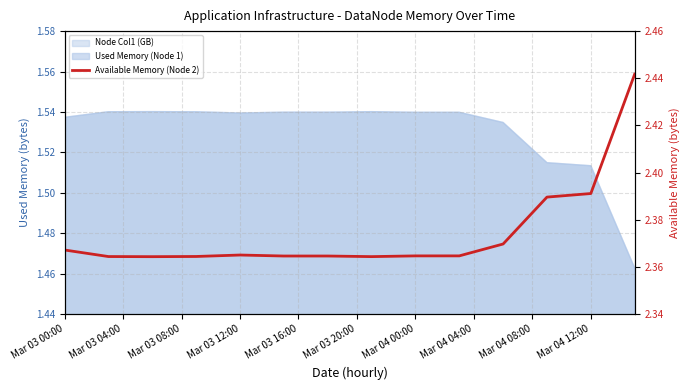

What is the minimum value shown in the chart?

2.4